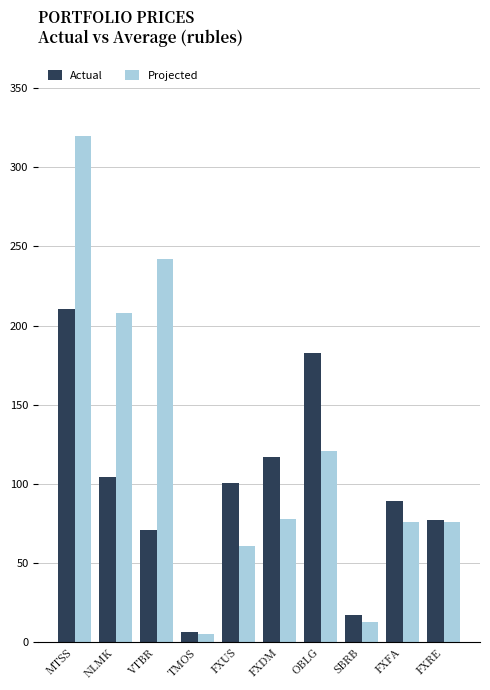

Is it true that Projected equals 77.9 at FXDM?

True